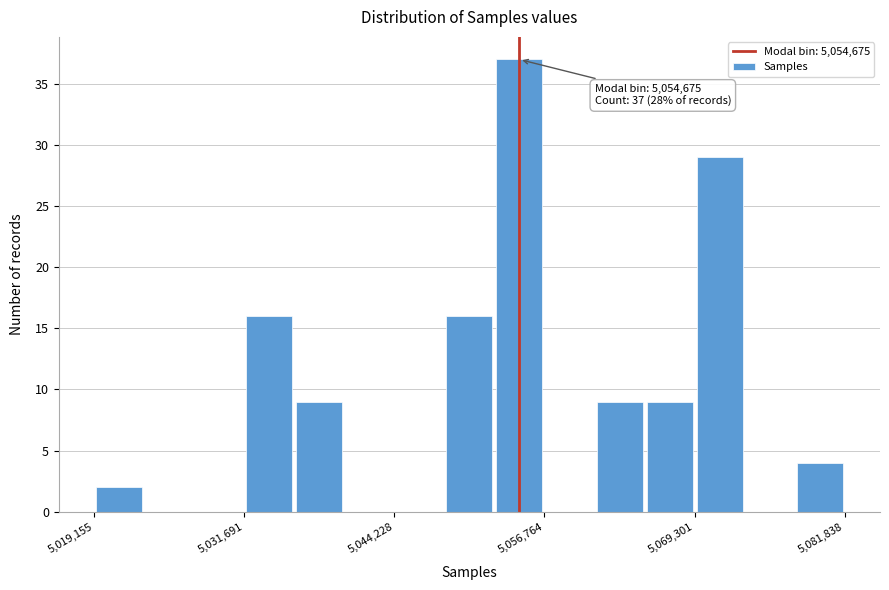

Read against the x-axis, roughly where is the centre of the tallest bar?

5054000